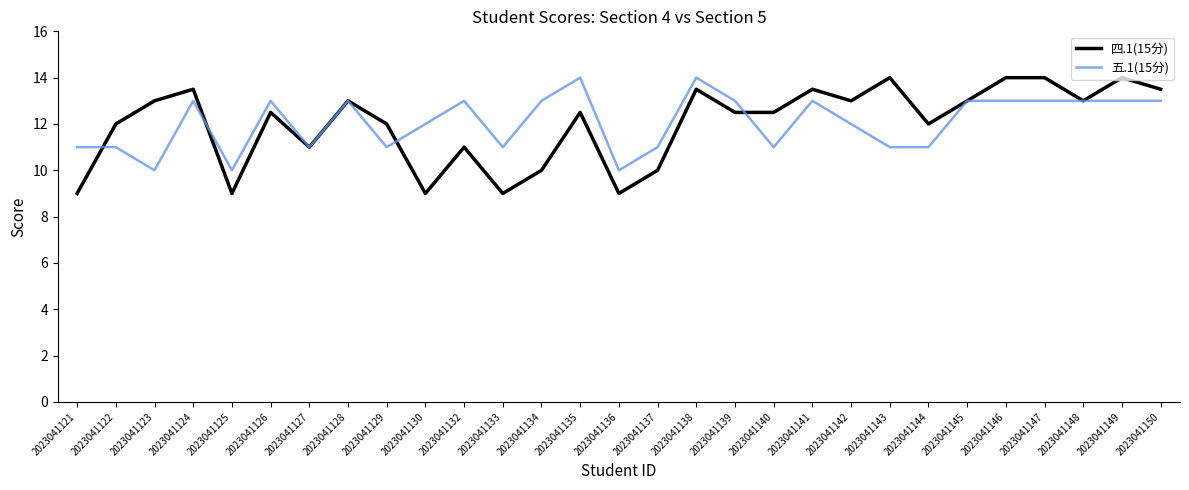

Which series changed the most between 2023041130 and 2023041147?

四.1(15分)